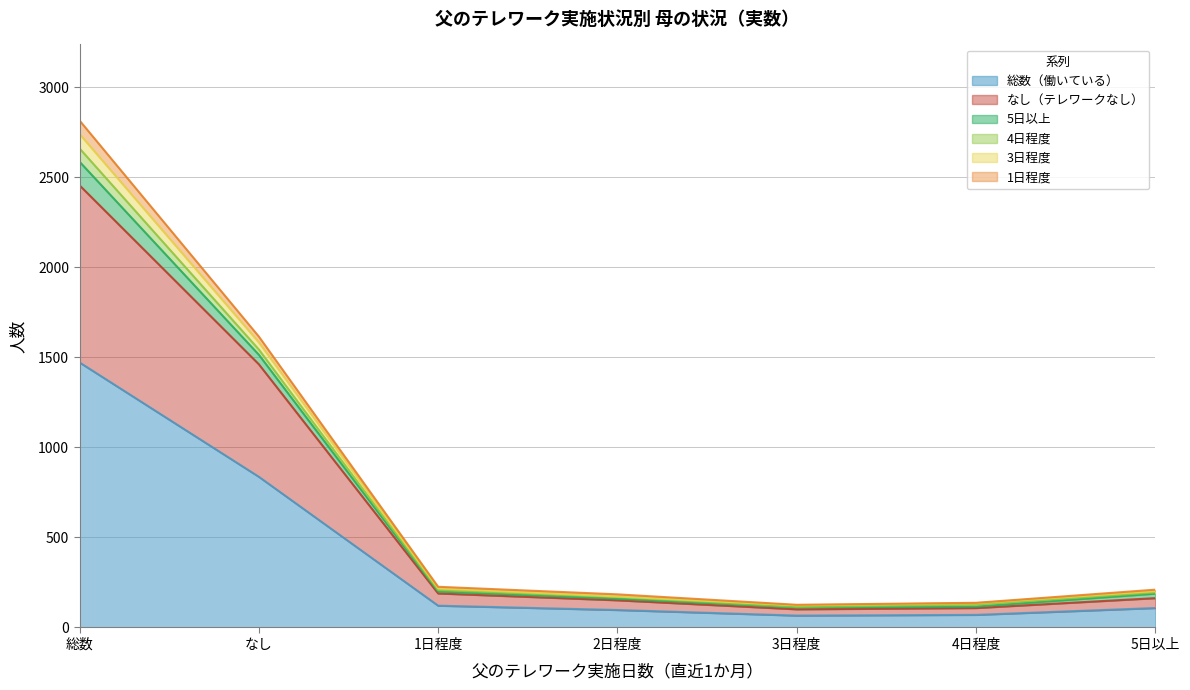

How many interior local valleys does the 総数（働いている） series have?

1